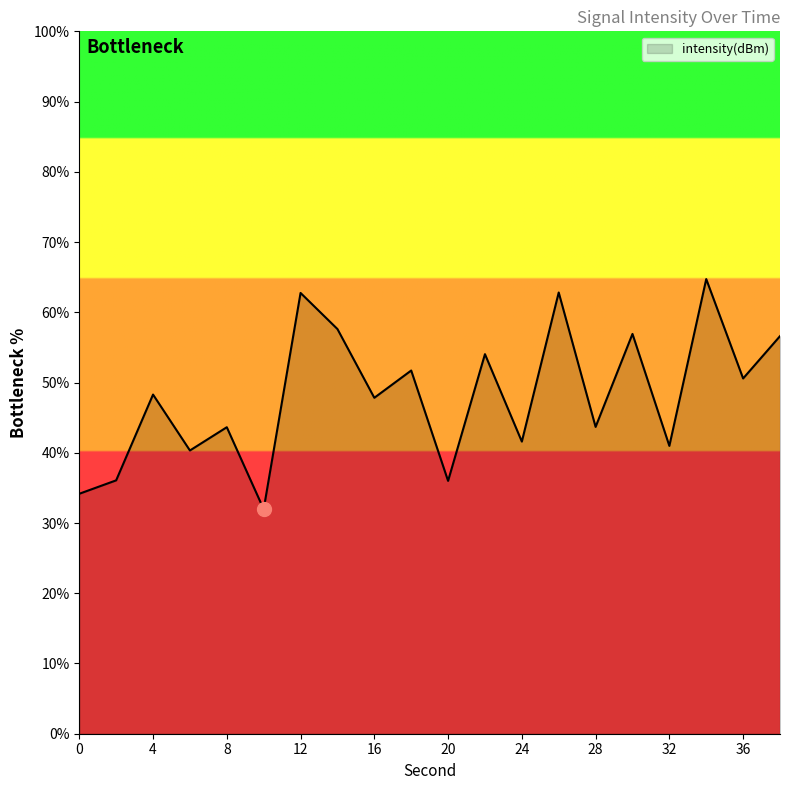

What is the smallest value displayed?

32.0